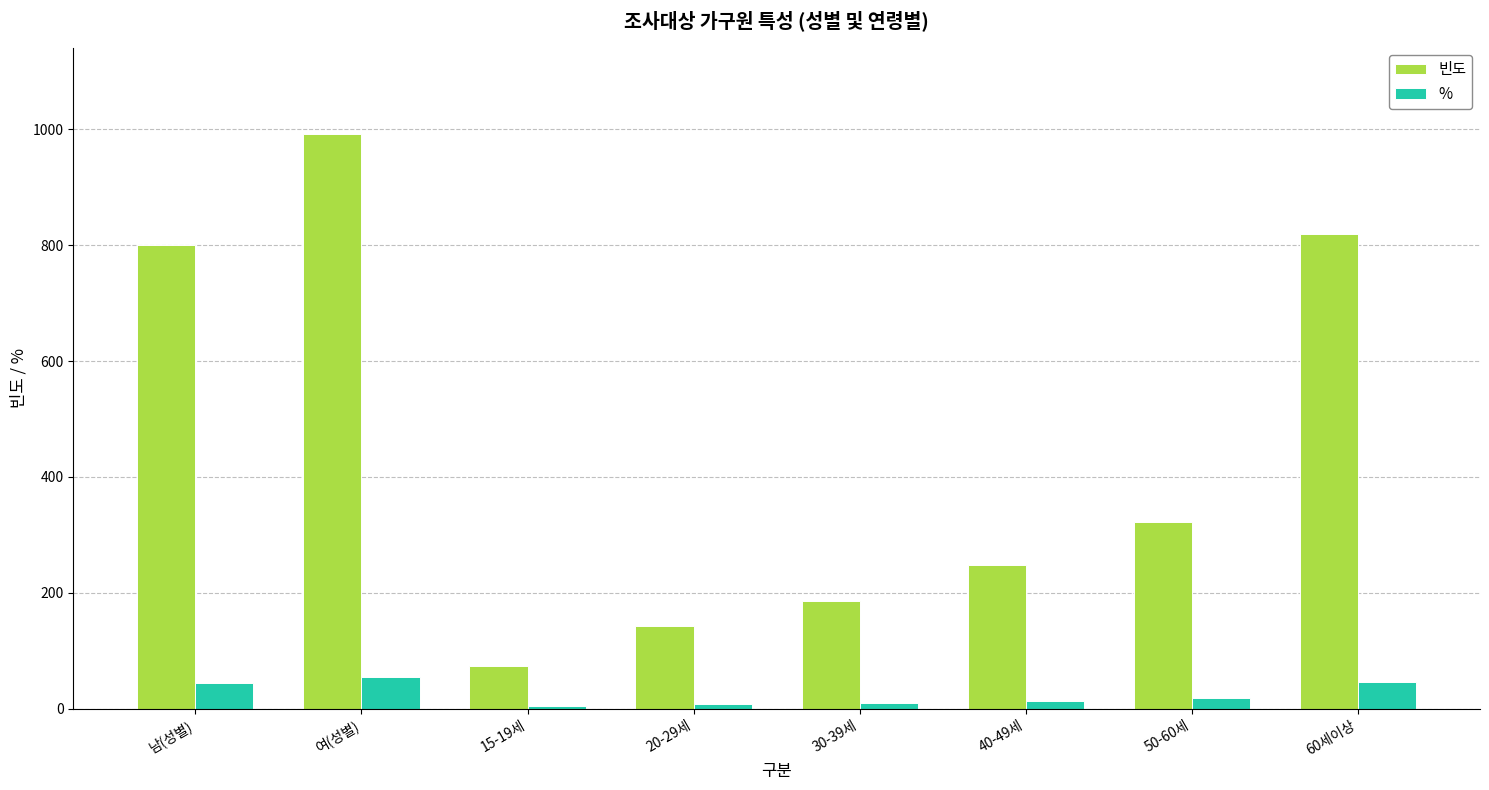

What is the approximate value of % at 15-19세?

4.1